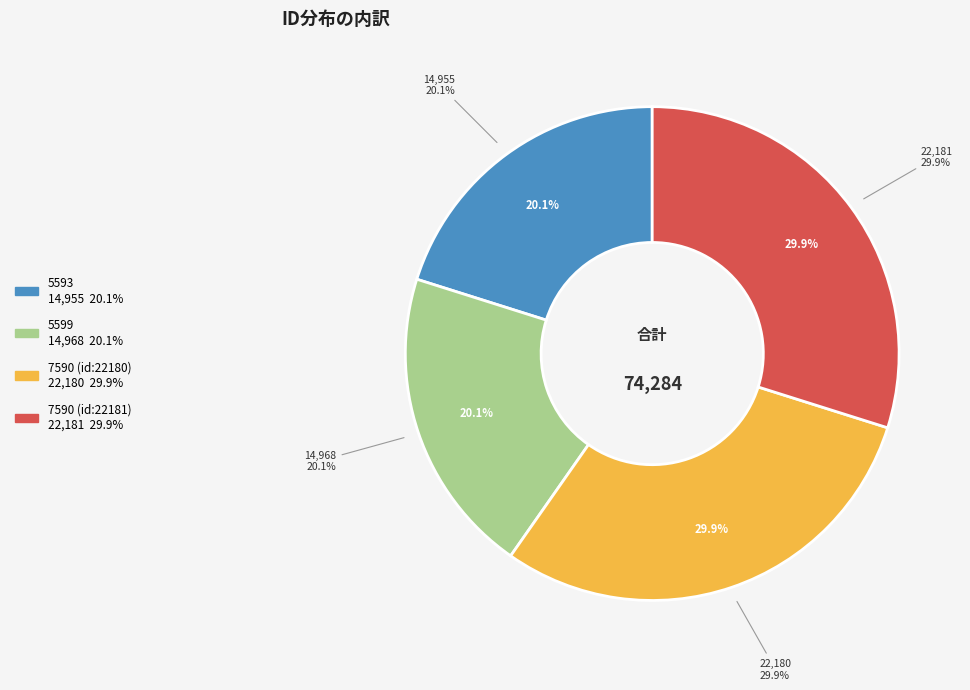

What is the ratio of the value at 5593 to the value at 7590 (id:22181)?

0.7